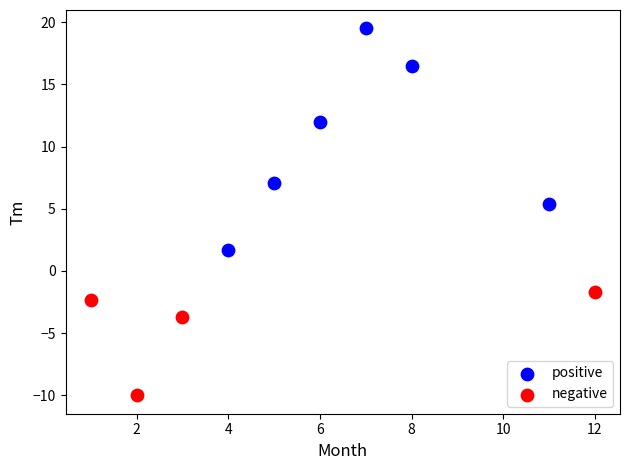

Which series contains the highest Y value?

positive